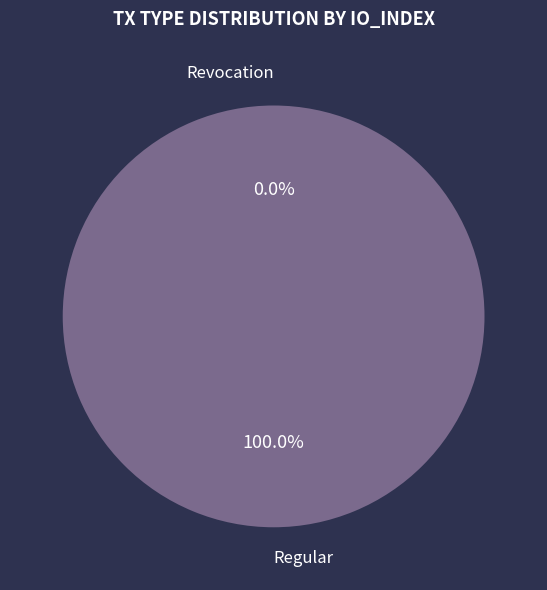

Rank the categories by value from lowest to highest.

Revocation, Regular